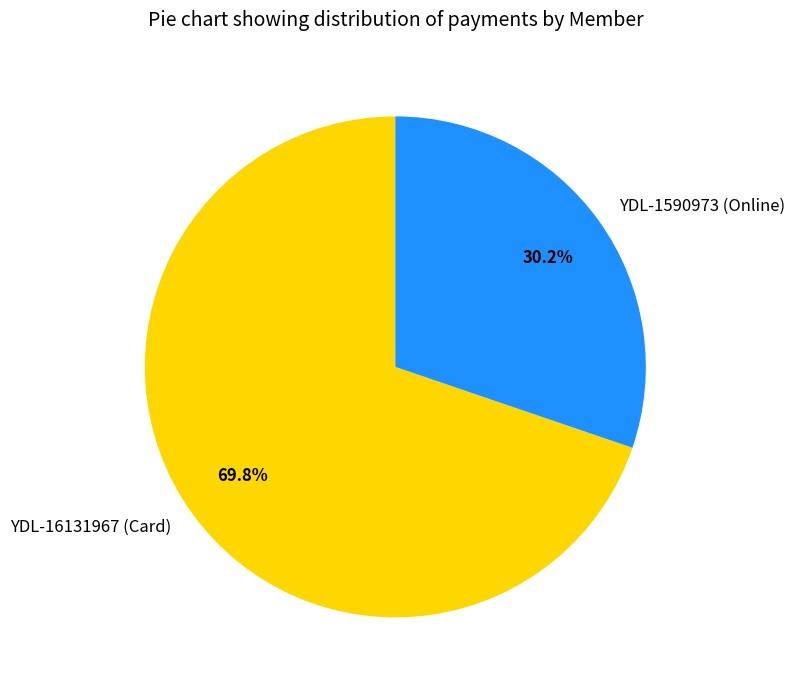

Rank the categories by value from highest to lowest.

YDL-16131967, YDL-1590973